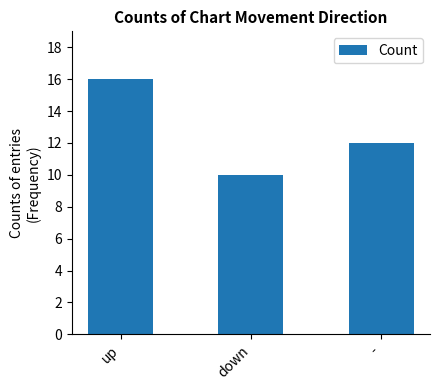

What is the greatest value displayed?

16